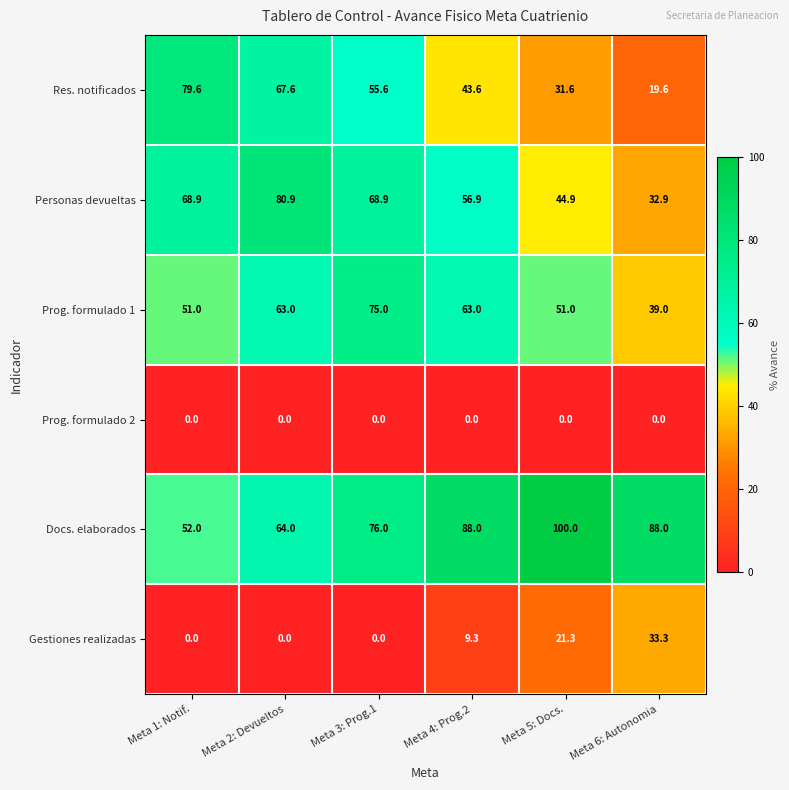

Is it true that Prog. formulado 1 equals 51.0 at Meta 1: Notif.?

True